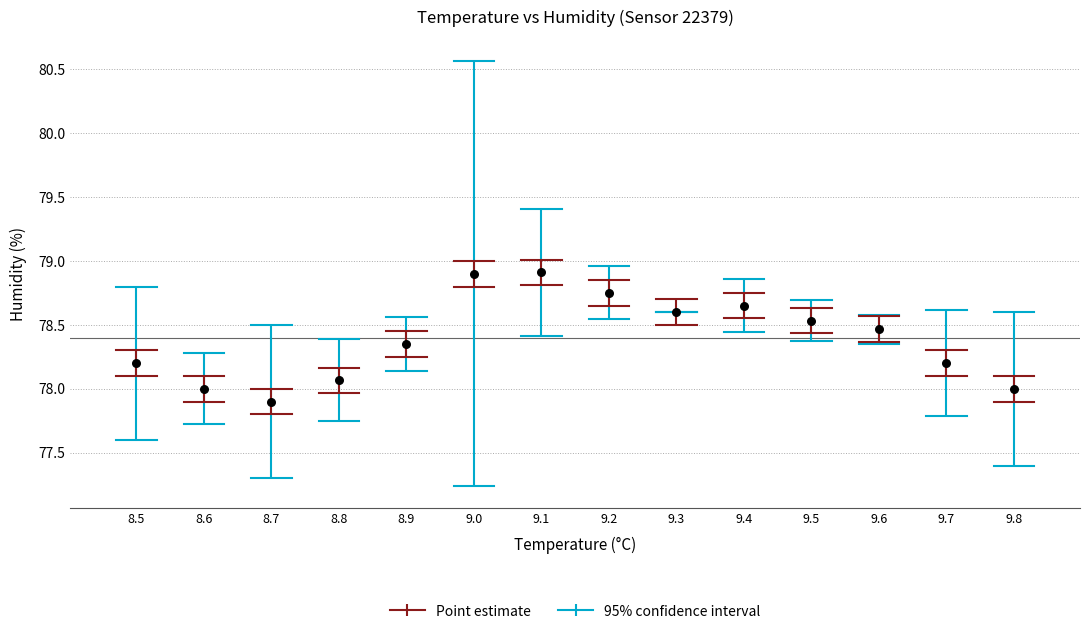

What is the range of X values (max minus min)?

1.3